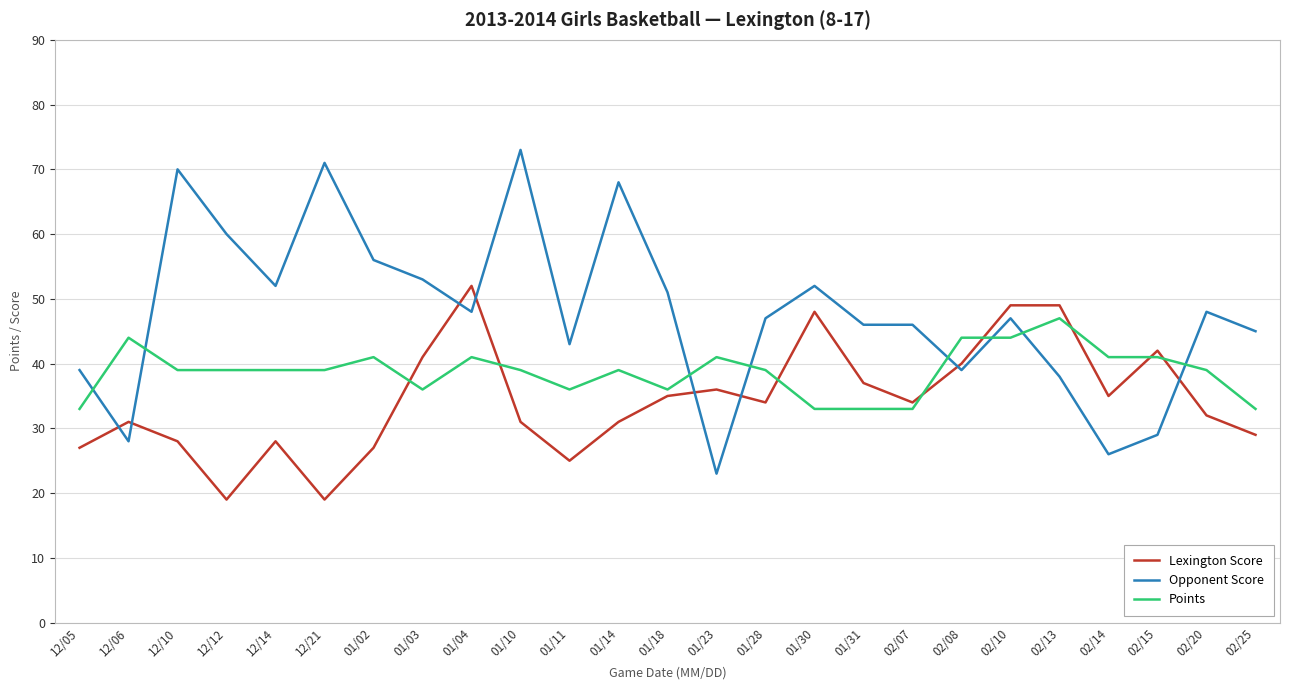

Rank the series by their average value, from lowest to highest.

Lexington Score, Points, Opponent Score